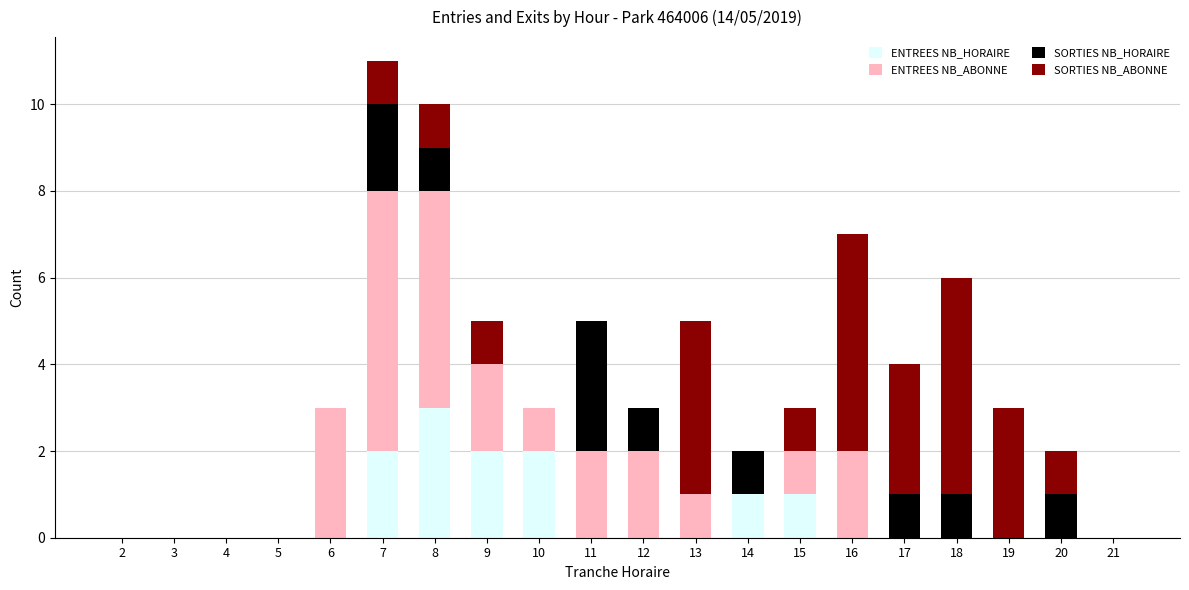

What are all the series names shown in the legend?

ENTREES NB_HORAIRE, ENTREES NB_ABONNE, SORTIES NB_HORAIRE, SORTIES NB_ABONNE